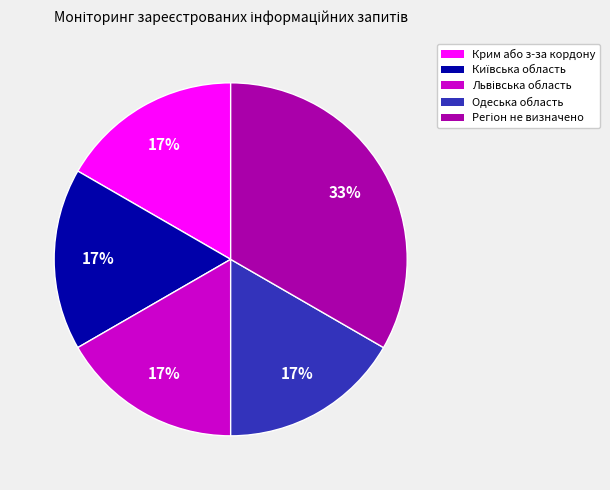

To the nearest percent, what is the average slice percentage?

20%